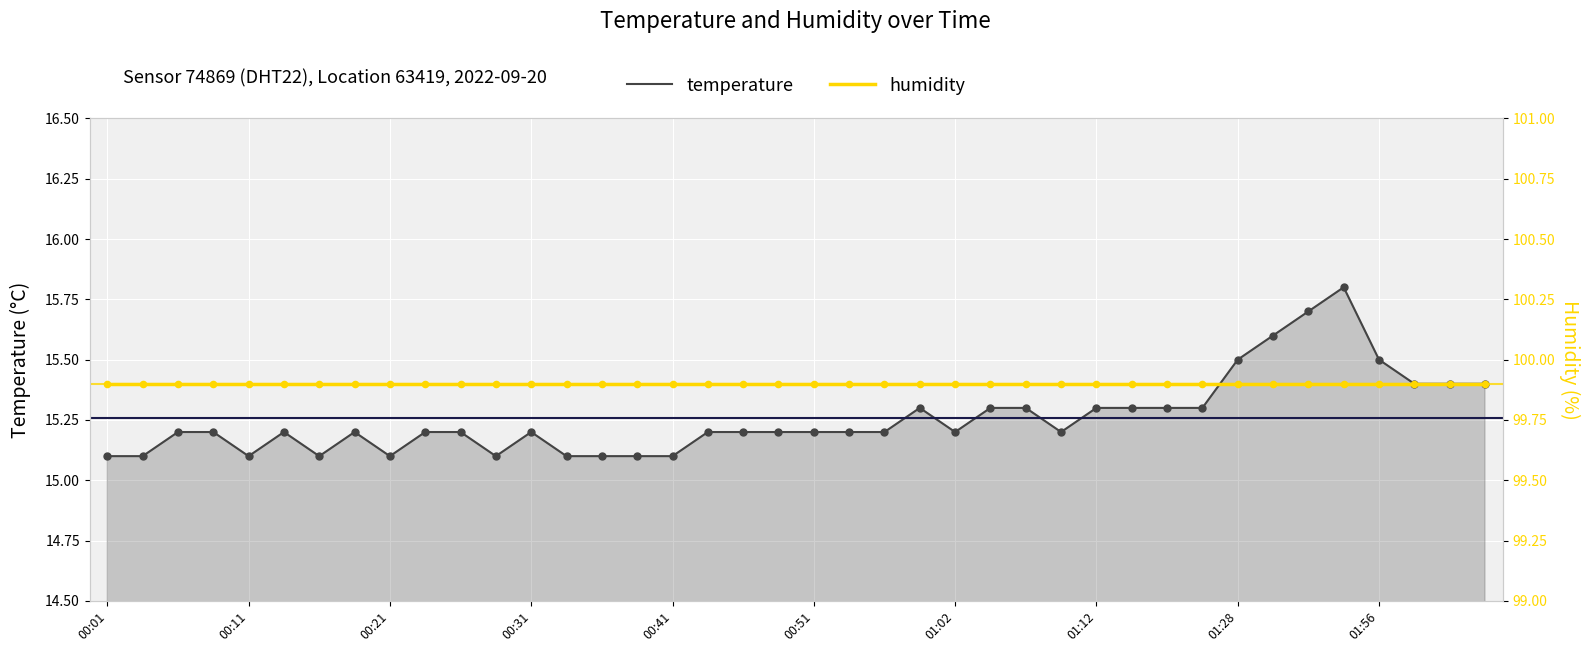

Which series has the largest total across all categories?

humidity